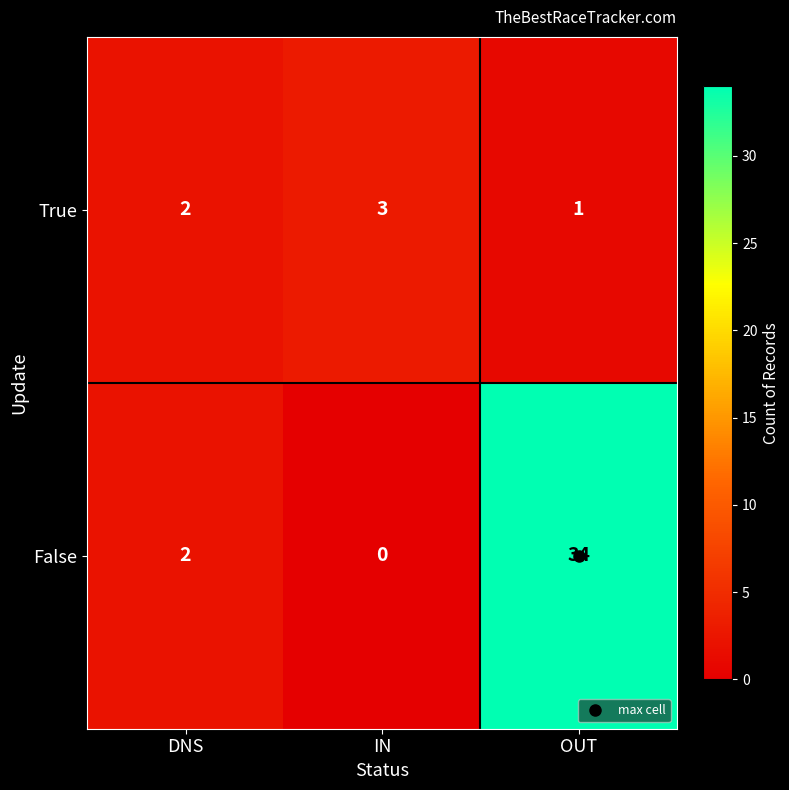

The False series shows 21 at IN. True or false?

False